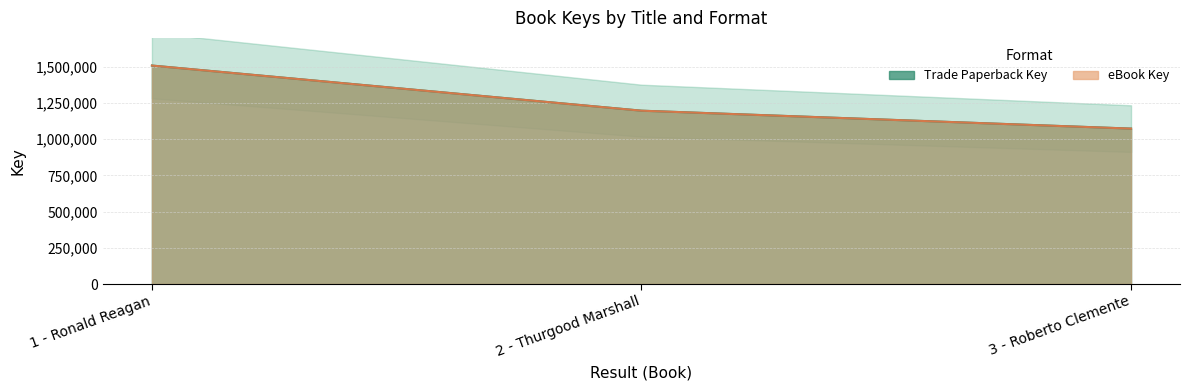

At 3 - Roberto Clemente, list the series in order from largest to smallest.

Trade Paperback Key, eBook Key